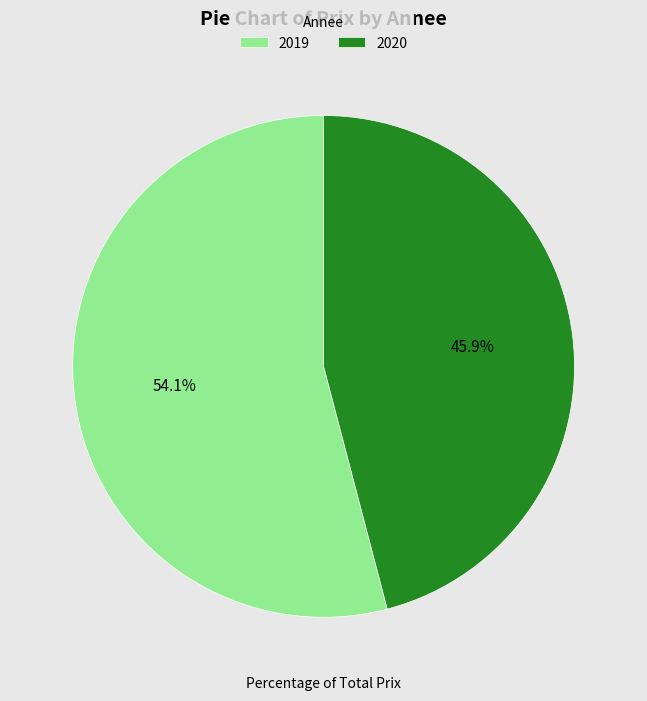

Does 2019 represent more than half of the total?

Yes